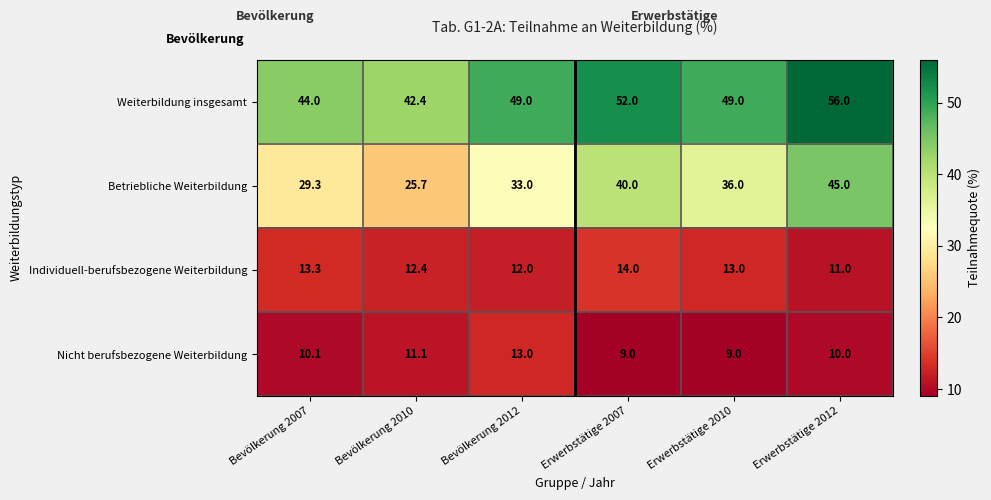

Which series has the largest range (max minus min)?

Betriebliche Weiterbildung